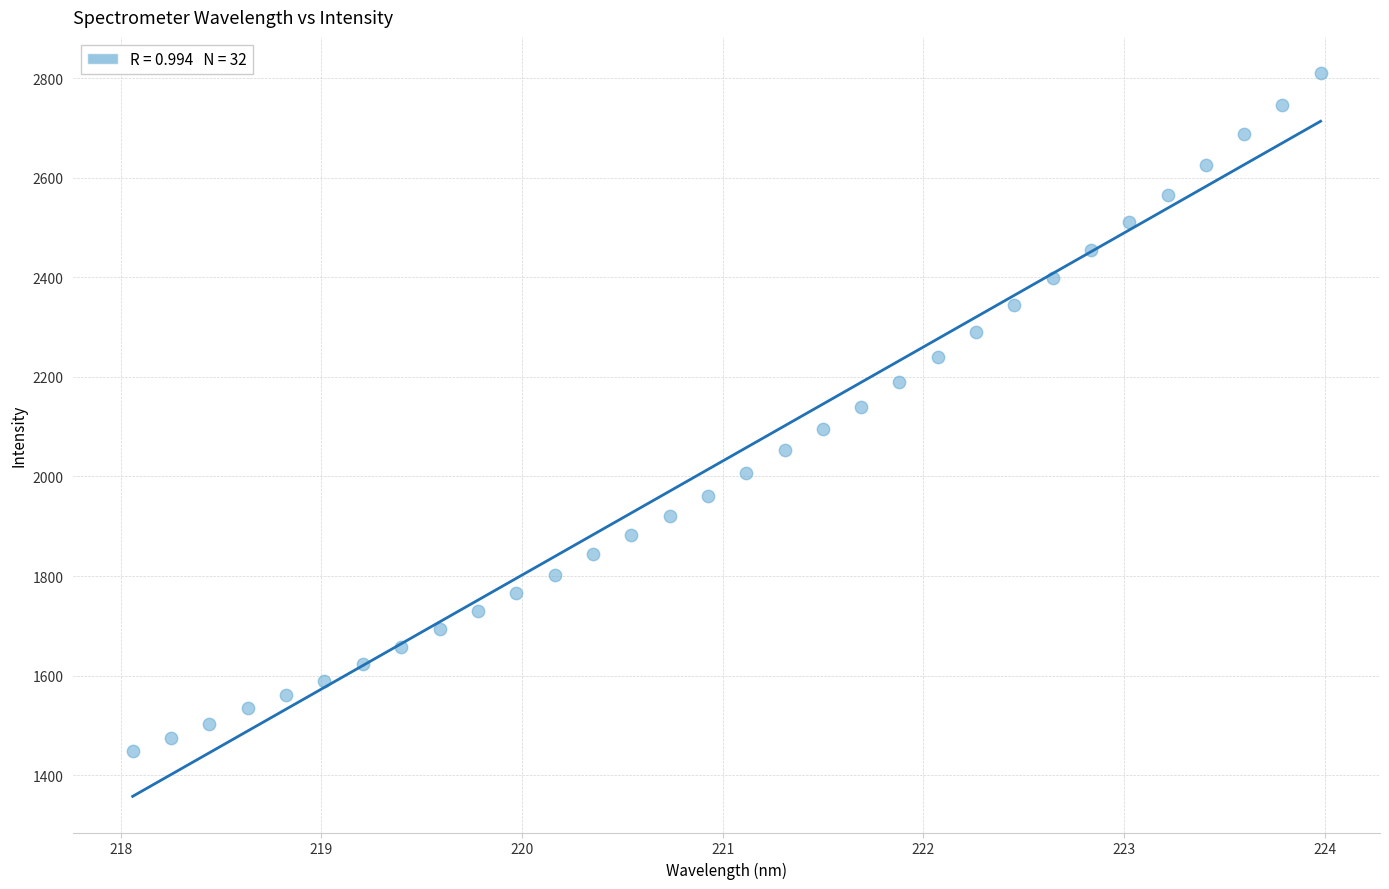

What is the range of X values (max minus min)?

5.9